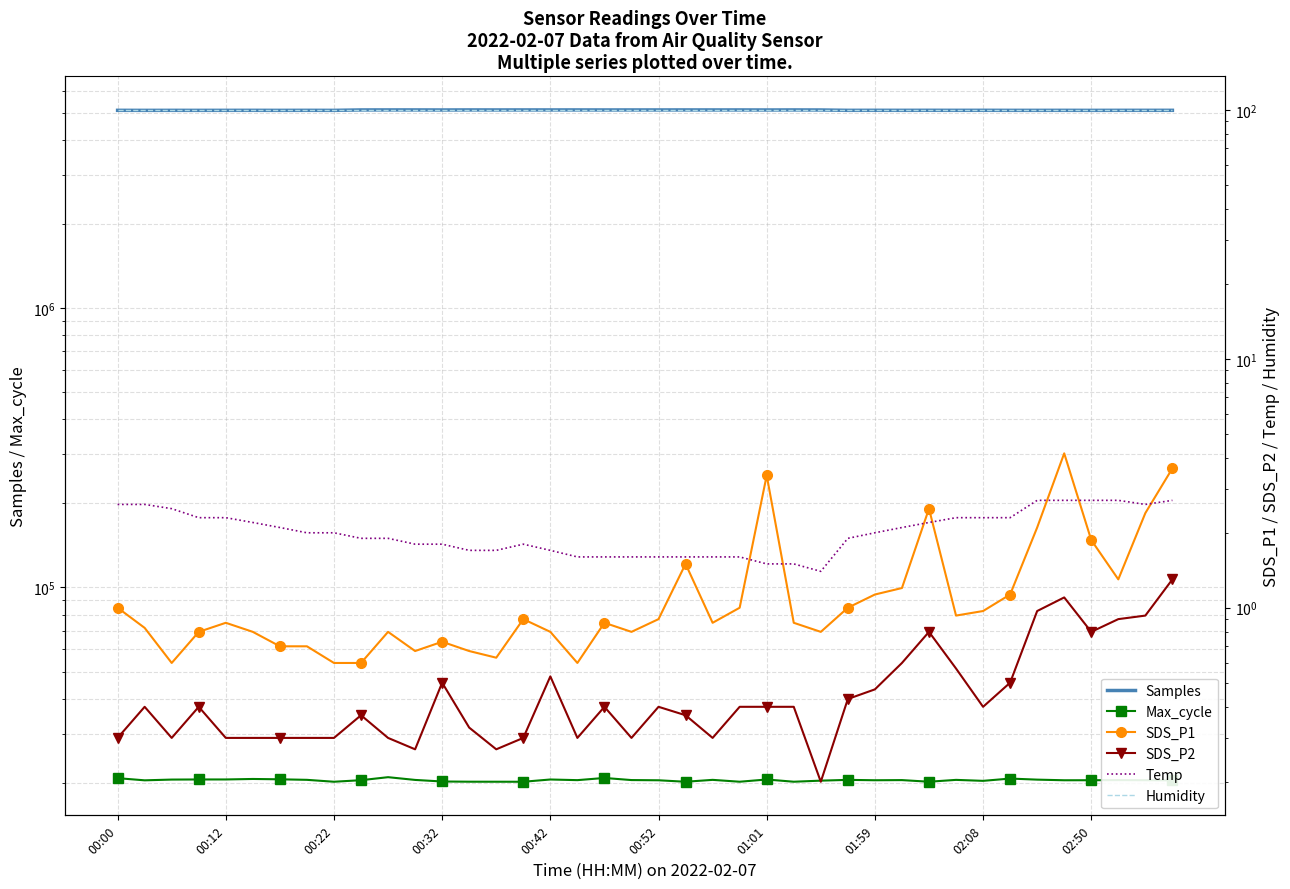

What is the total value across all series at 22?

5135440.7